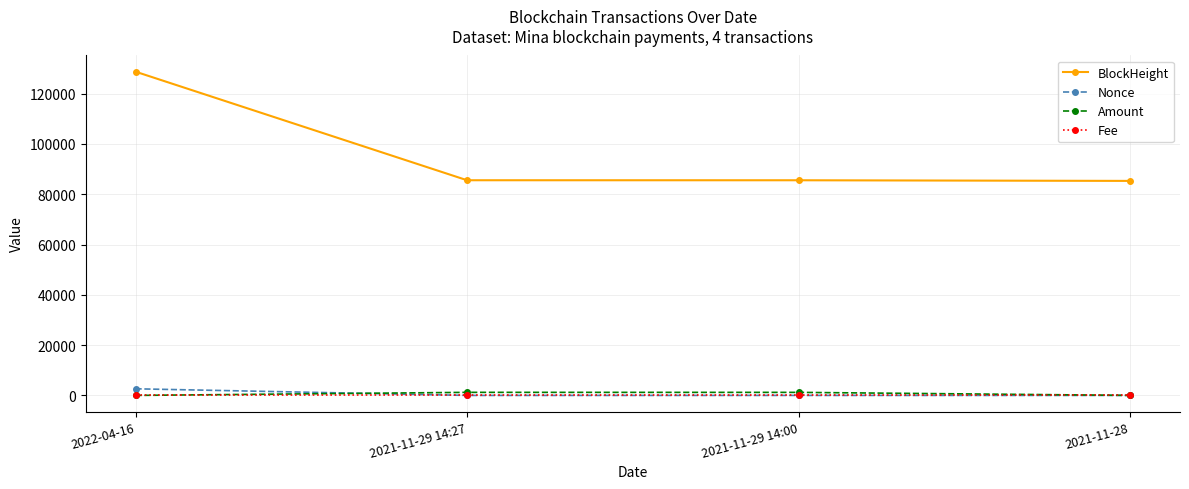

The value of BlockHeight at 2022-04-16 is 202943.9. True or false?

False